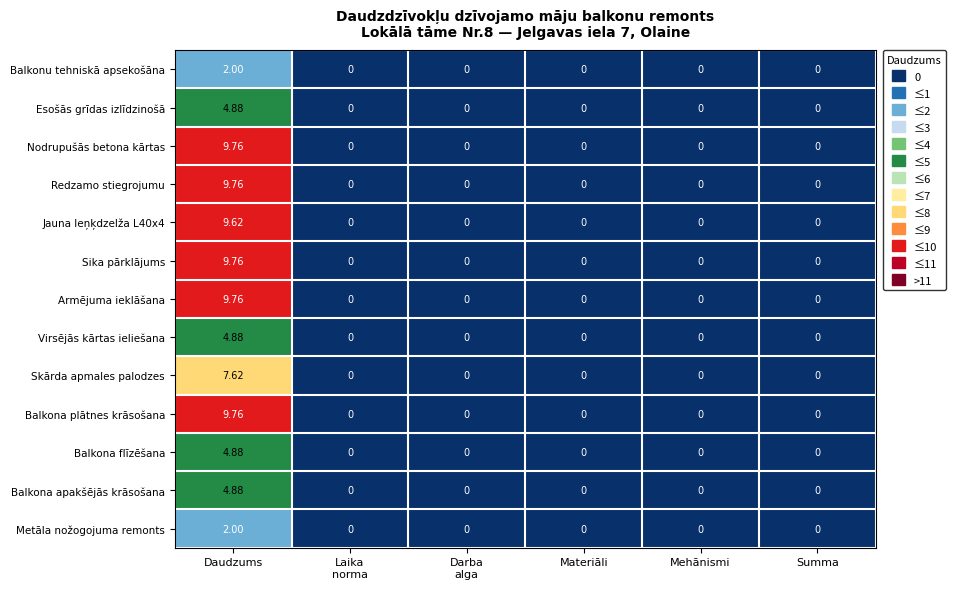

Is the value of Sika pārklājums at Daudzums greater than the value of Balkona apakšējās krāsošana at Daudzums?

Yes